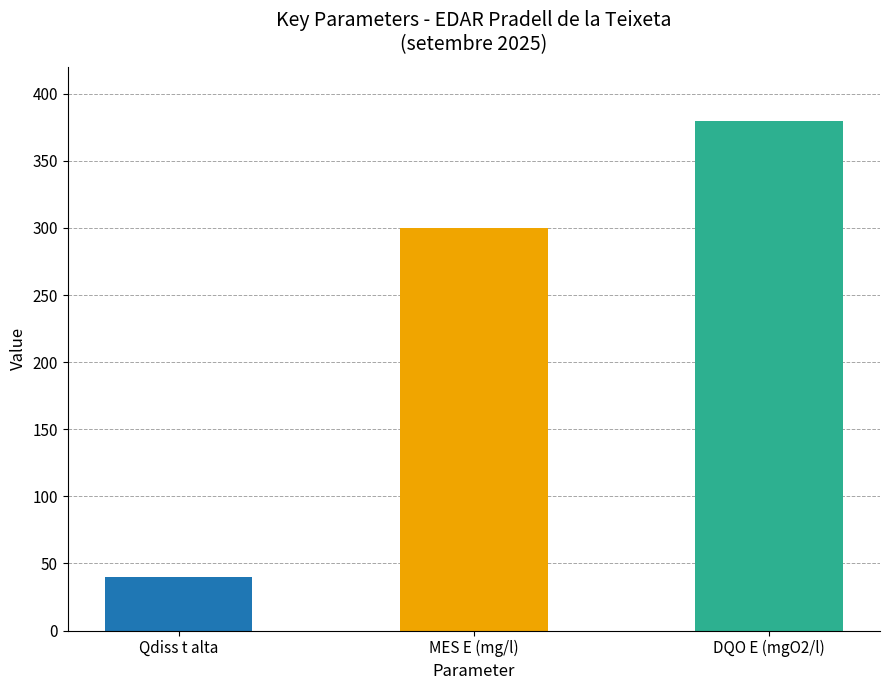

What is the greatest value displayed?

380